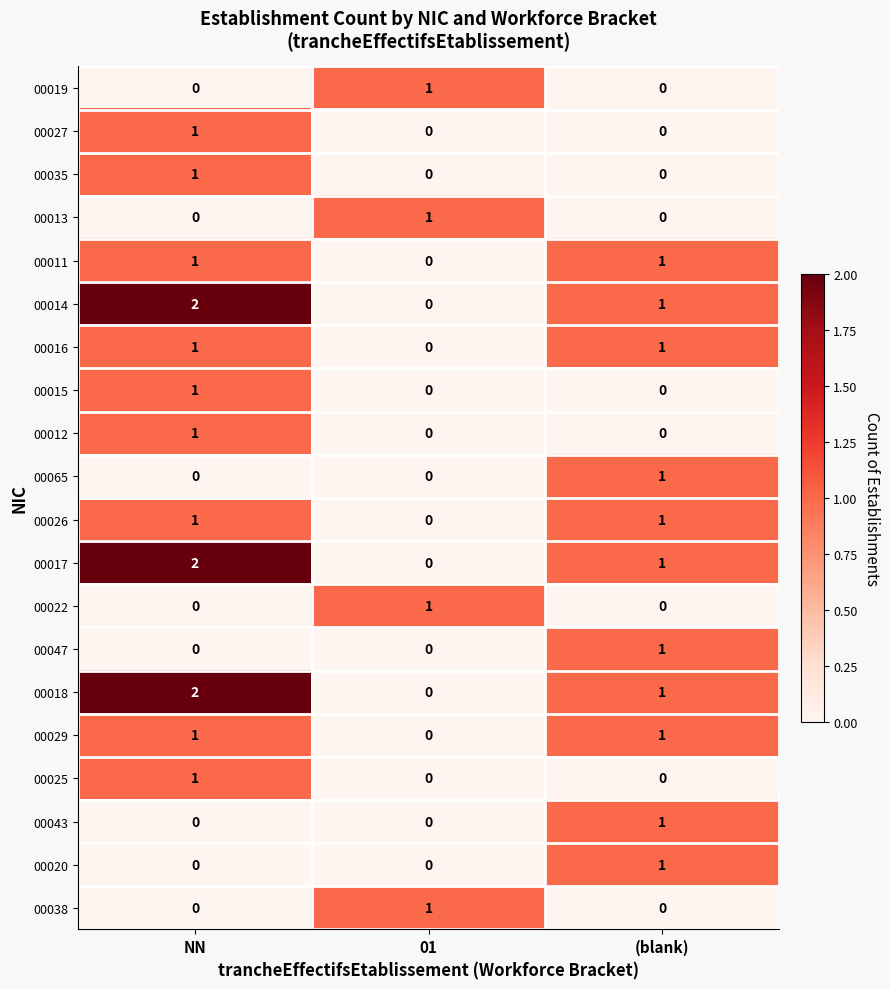

Count the 00015 values in the range 0 to 1.

3